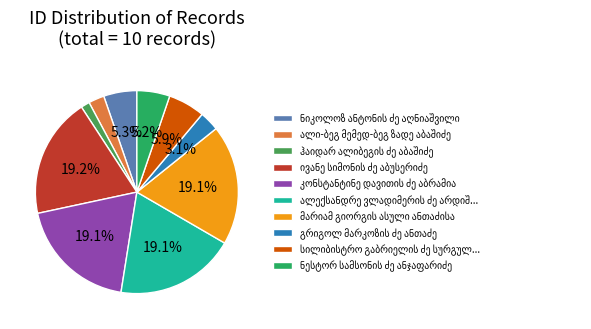

Count the number of slices in the pie.

10